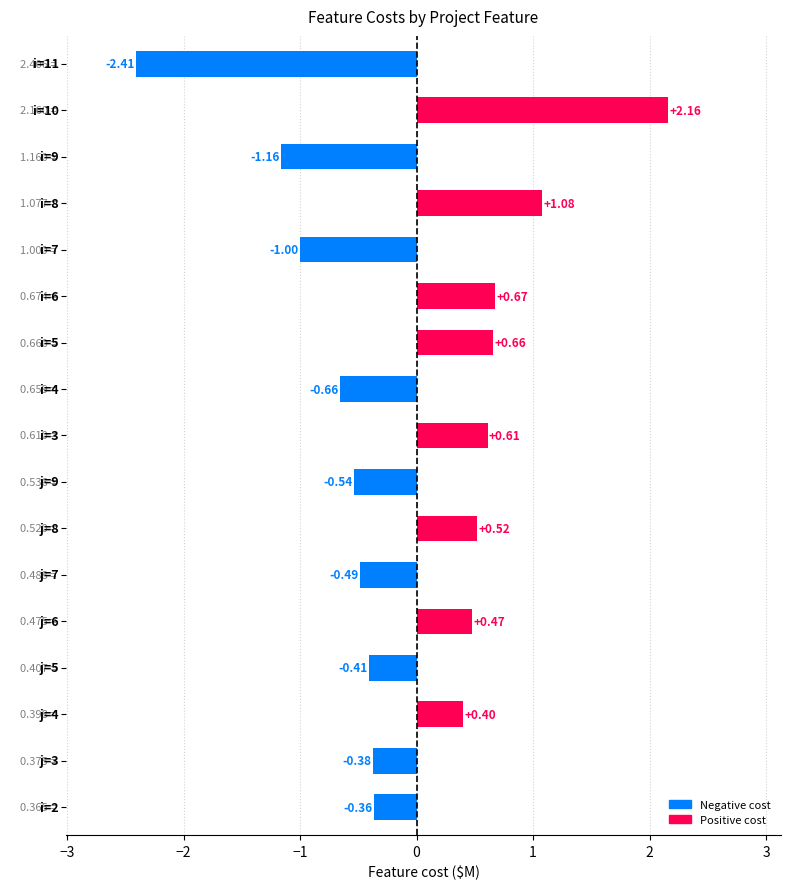

What is the sum of all values?

-0.8